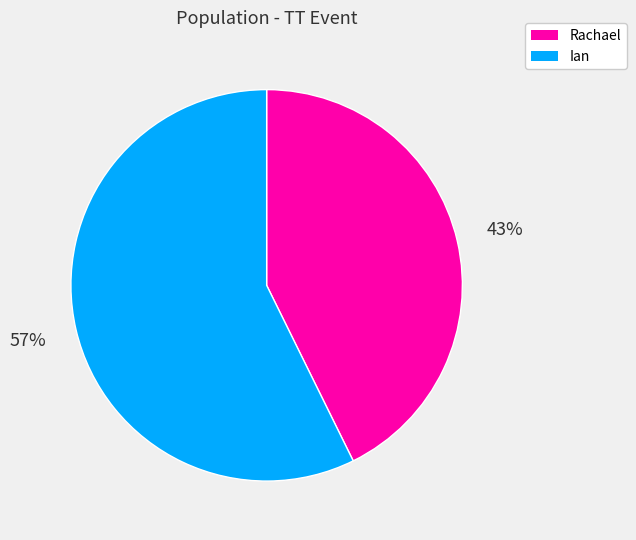

Which slice is the largest?

Ian